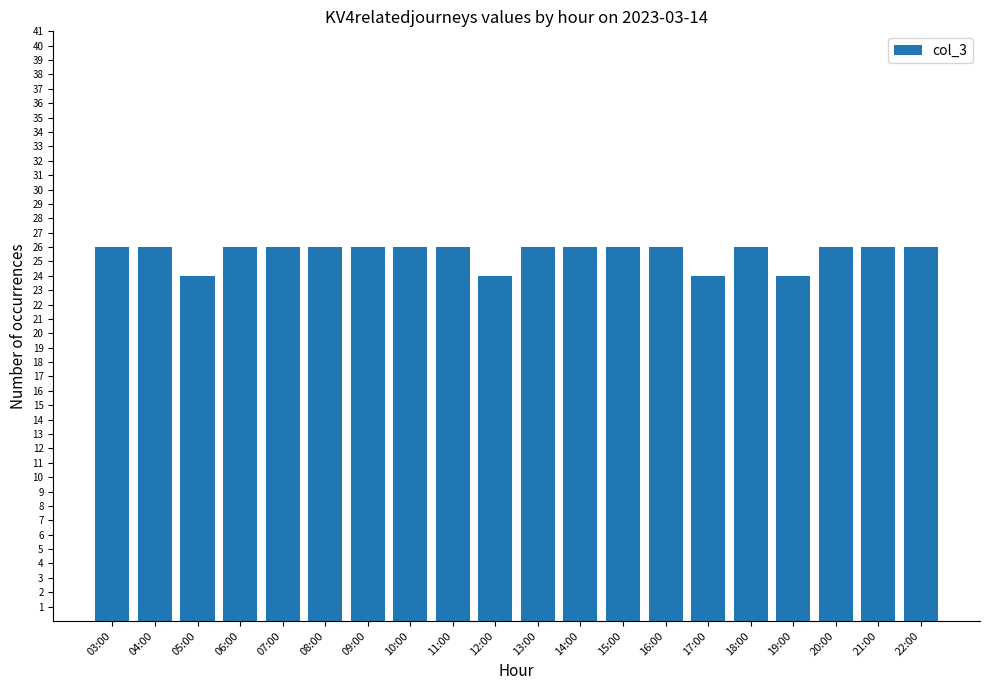

The value at 18:00 is 26. True or false?

True